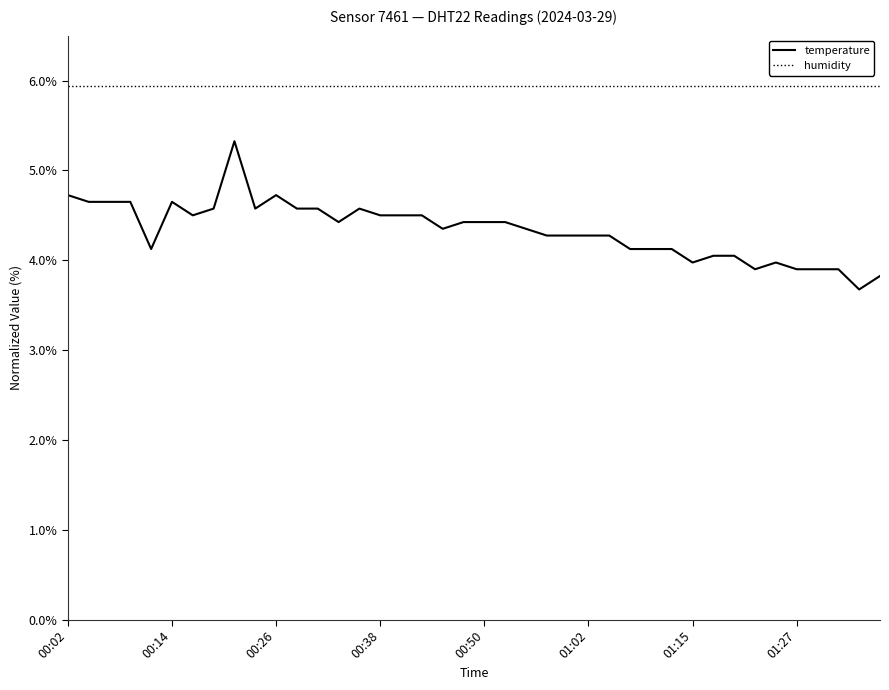

Which series has the largest range (max minus min)?

temperature